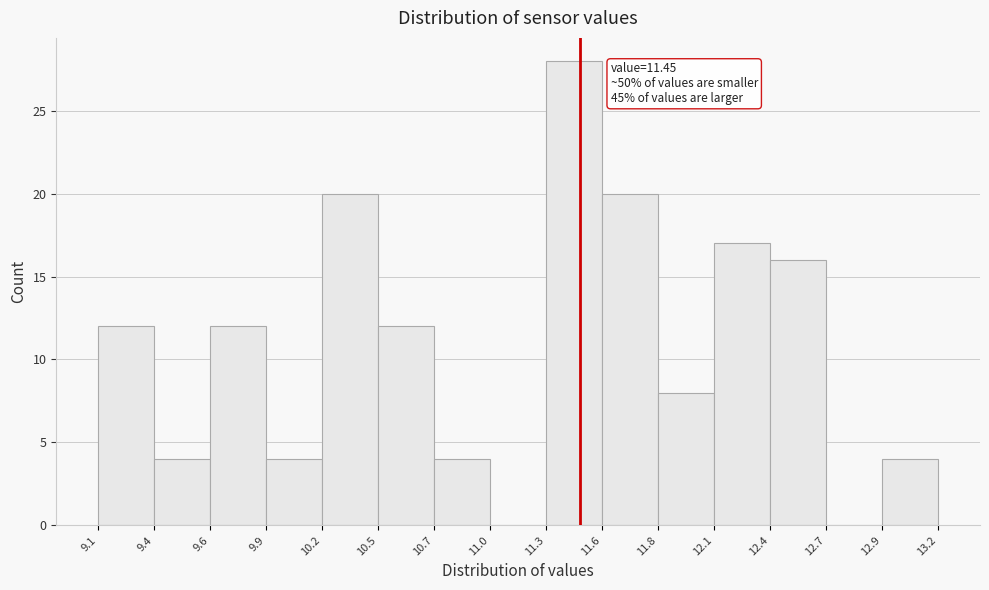

Reading left to right, what are all the values shown in this chart?

9.1=12	9.4=4	9.6=12	9.9=4	10.2=20	10.5=12	10.7=4	11.0=0	11.3=28	11.6=20	11.8=8	12.1=17	12.4=16	12.7=0	12.9=4